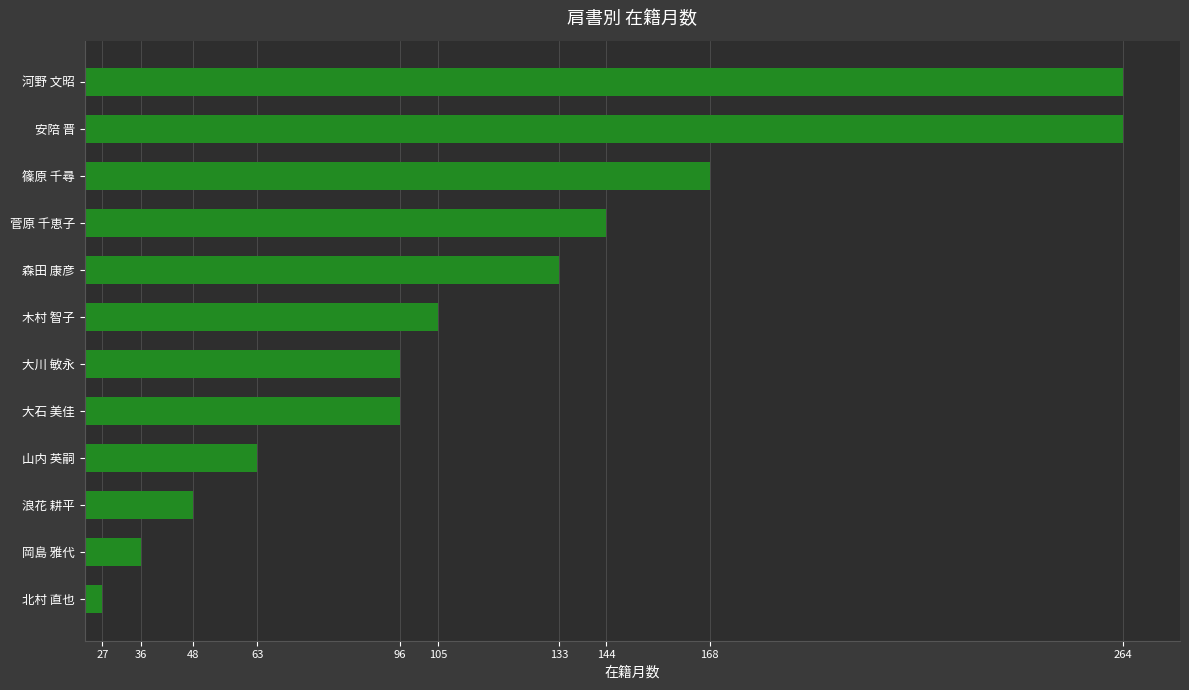

Is it true that the value at 大石 美佳 is 36?

False